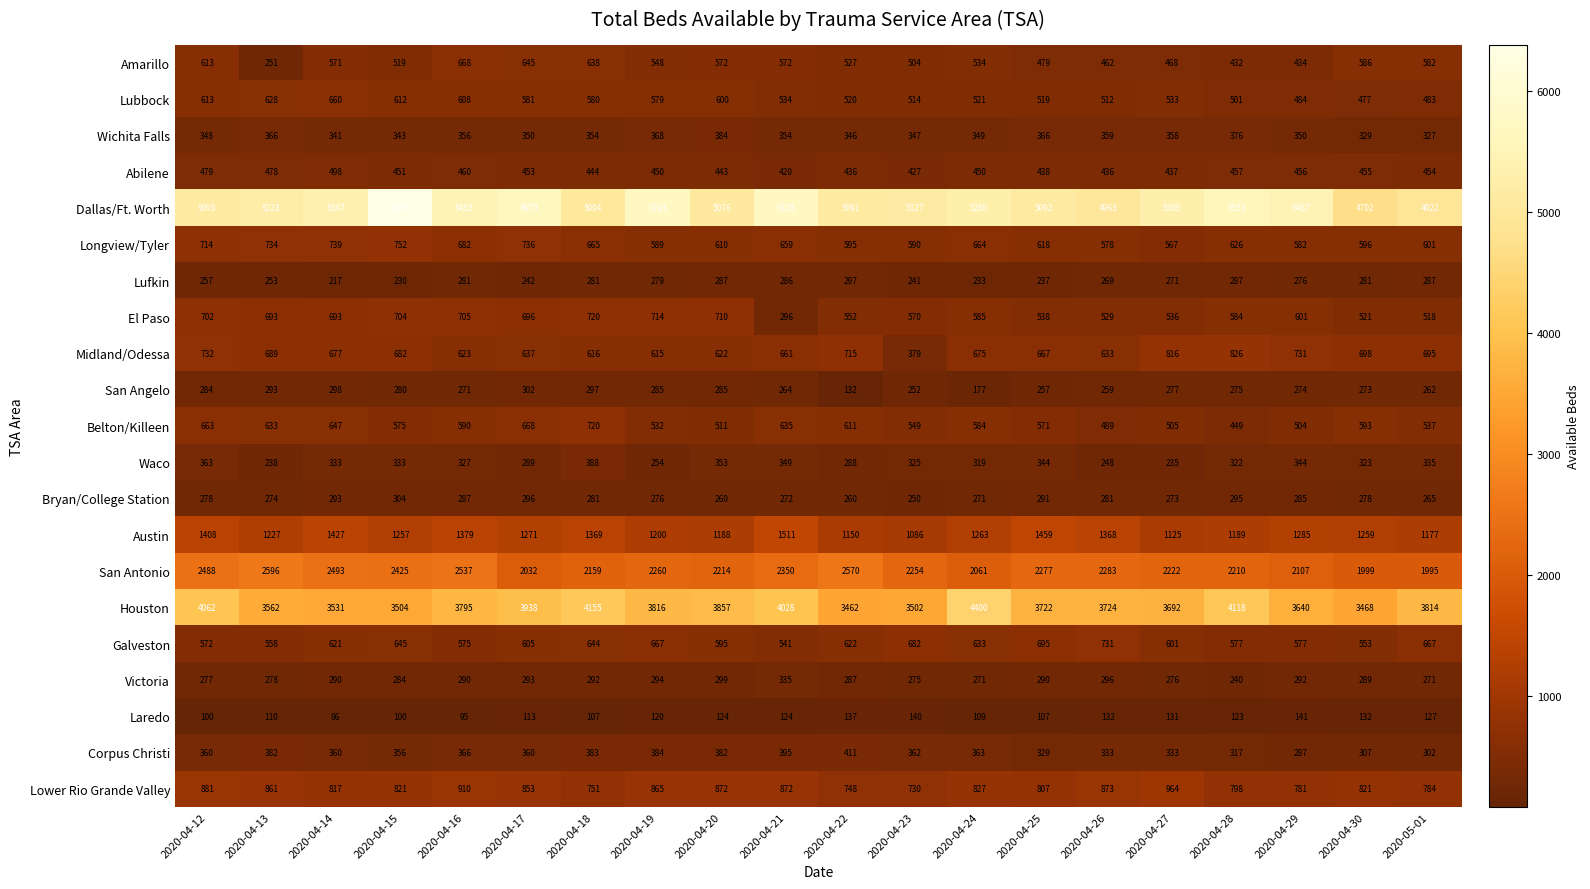

The value of Galveston at 2020-04-12 is 1013. True or false?

False